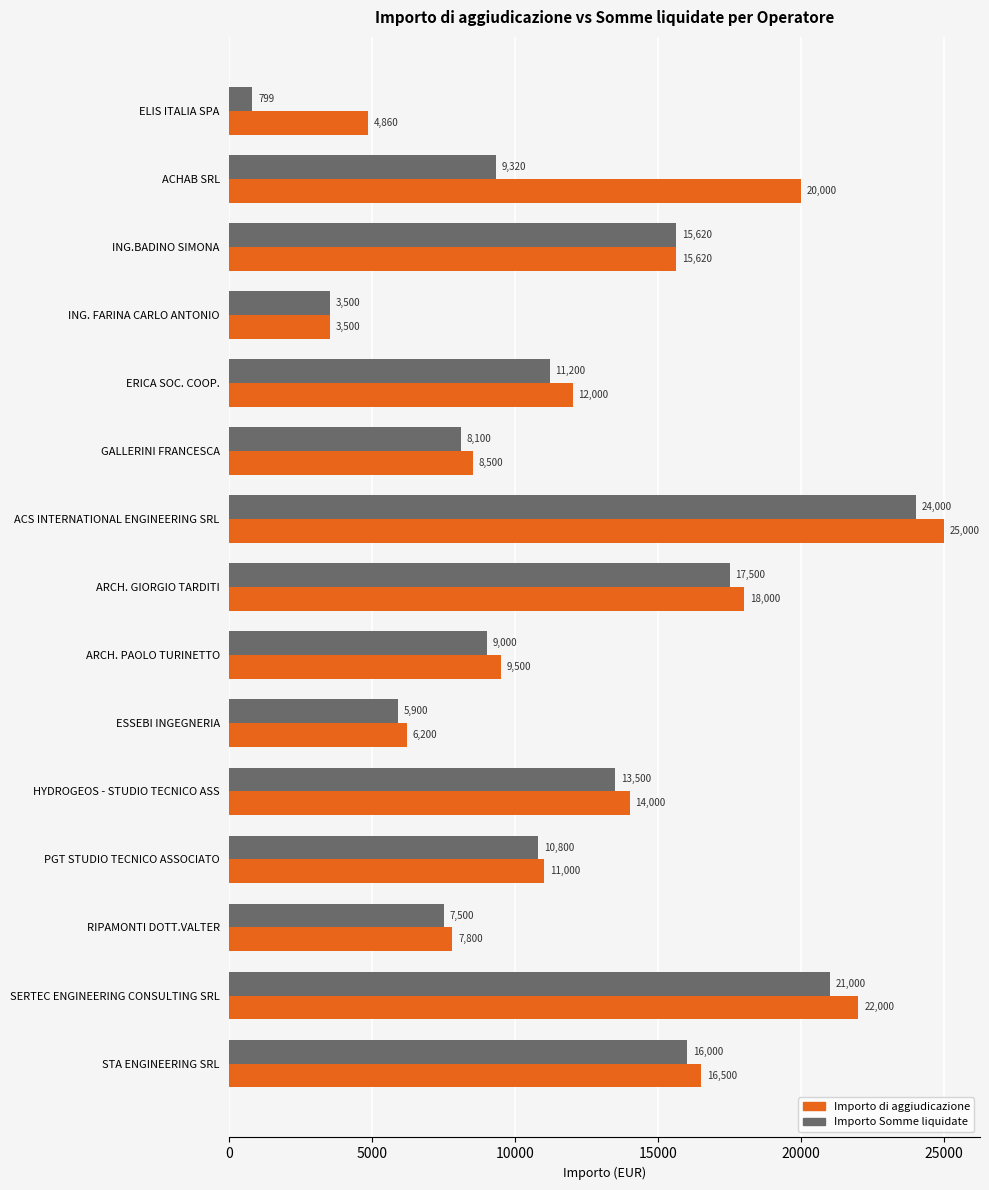

List the series in order of their overall mean, lowest first.

Importo Somme liquidate, Importo di aggiudicazione